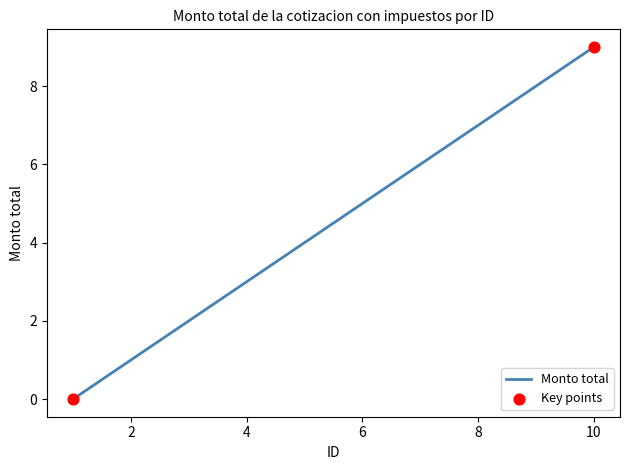

What is the difference between the maximum and minimum values?

9